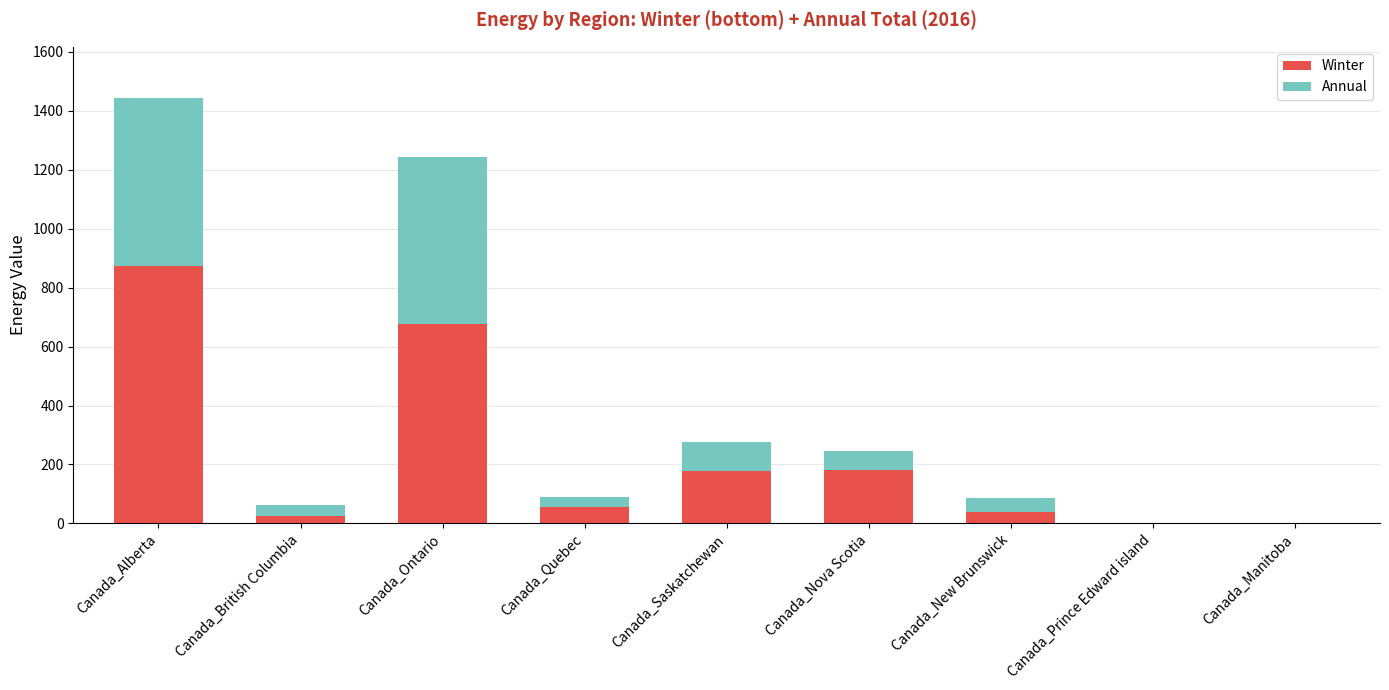

The Winter series shows 39.6 at Canada_New Brunswick. True or false?

True